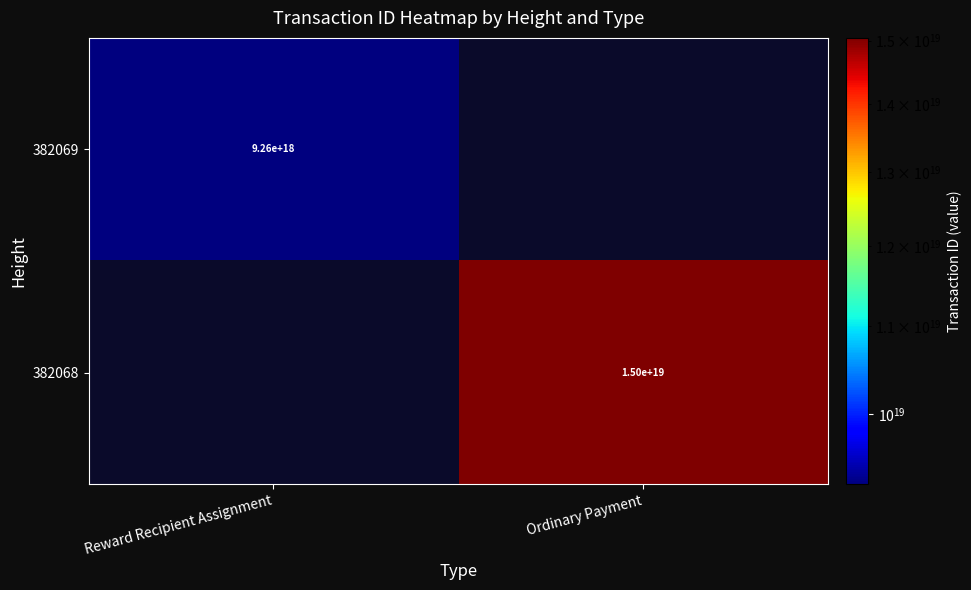

True or false: 382069 has a value of 9260000000000000000 at Reward Recipient Assignment.

True